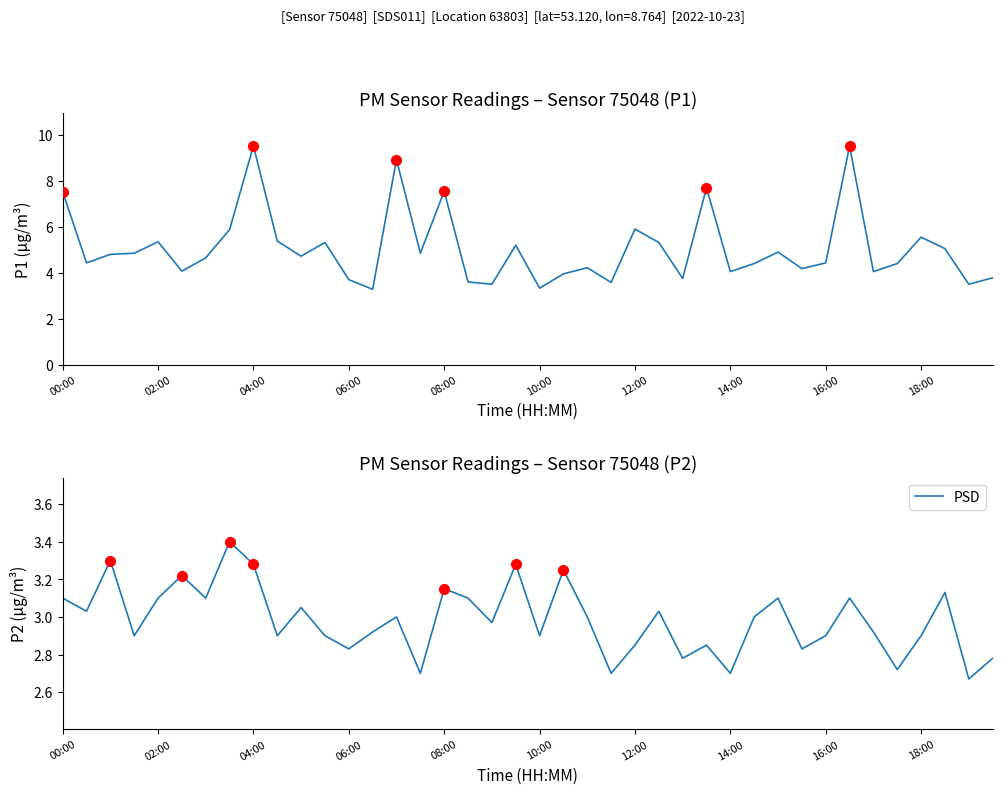

Is it true that PSD equals 4.1 at 06:00?

False